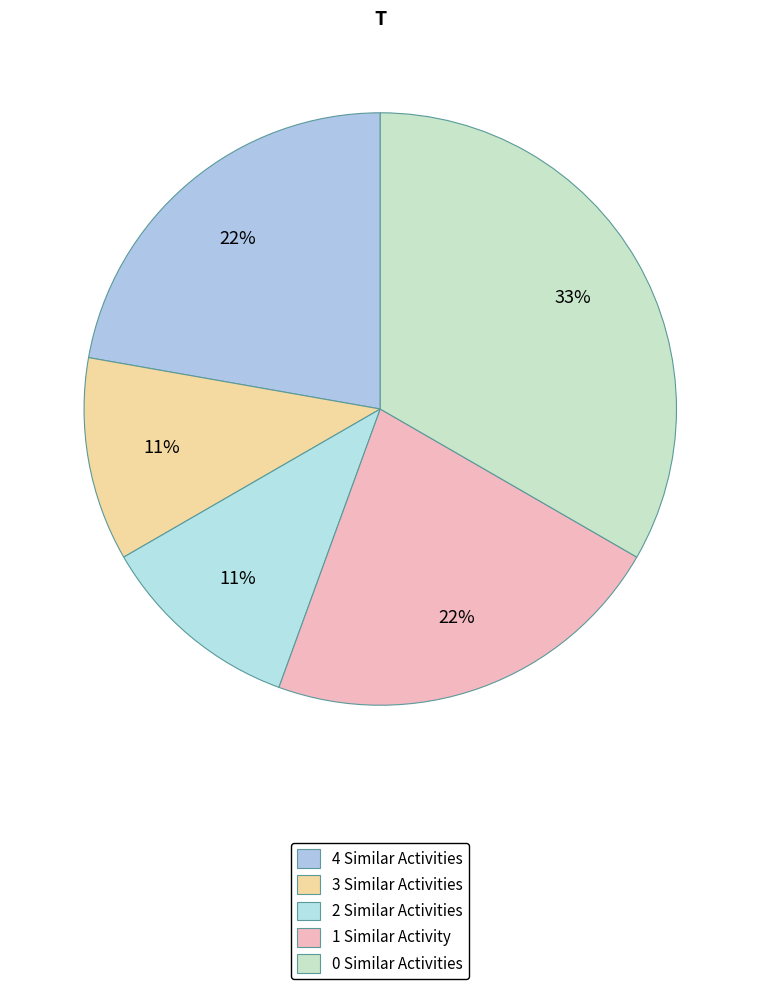

How many segments does this pie chart have?

5